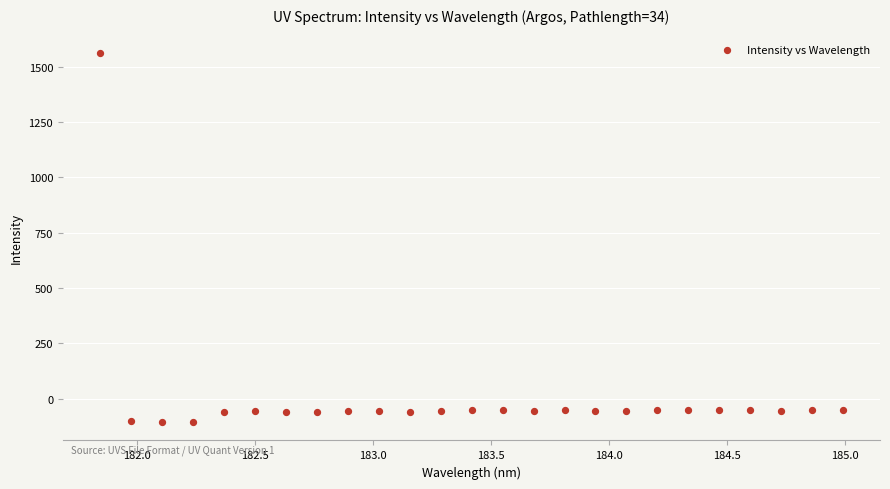

What is the range of Y values (max minus min)?

1668.2